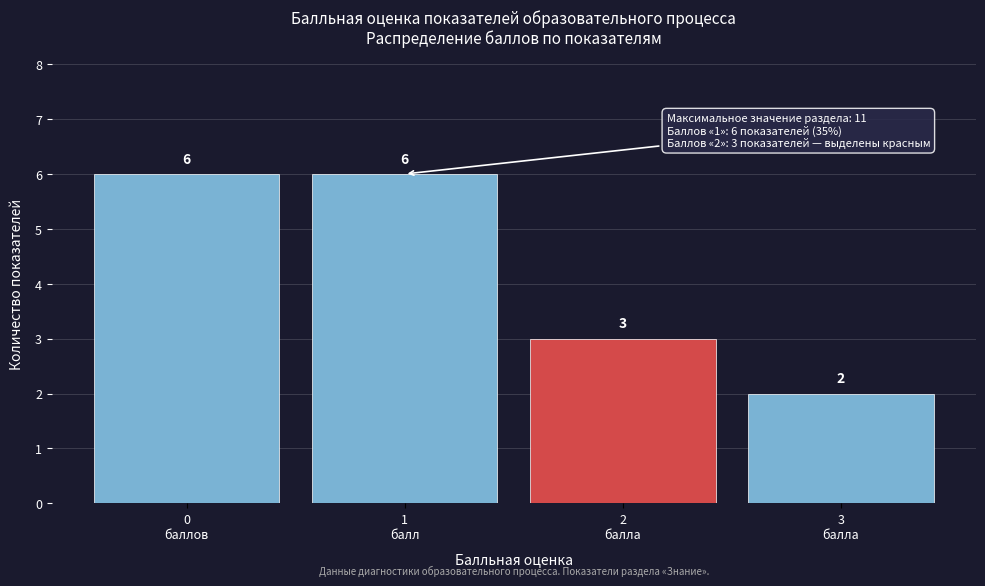

Reading left to right, list all the values displayed in this chart.

6	6	3	2